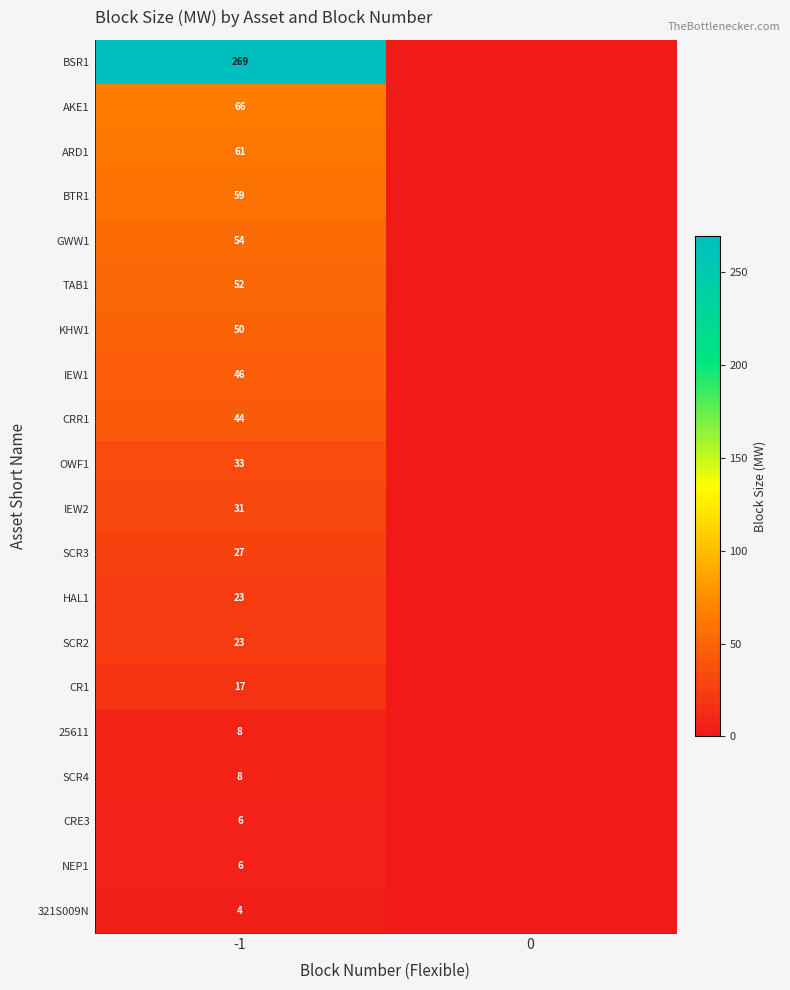

Is it true that KHW1 equals 50 at -1?

True